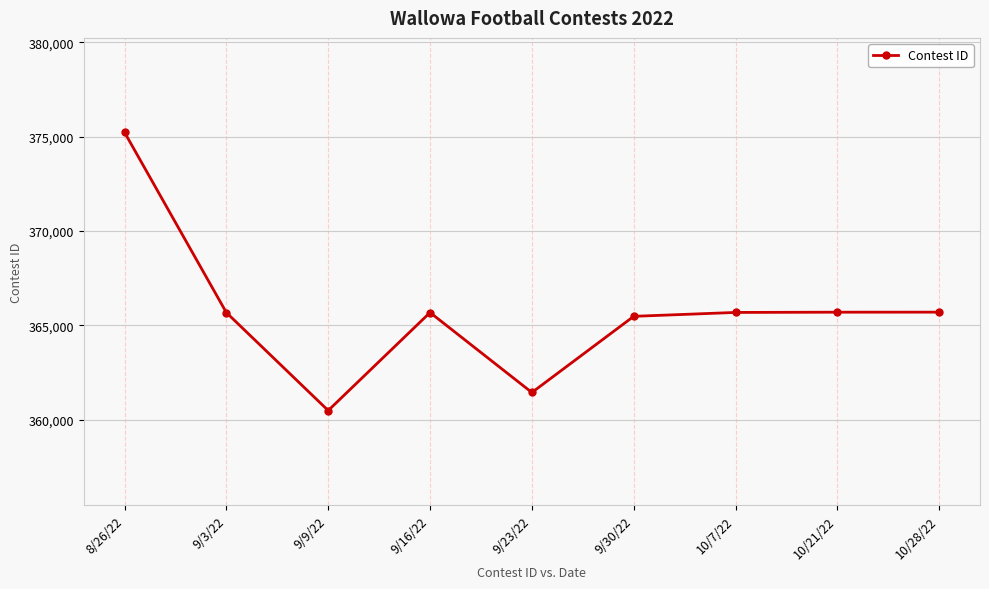

What is the smallest value displayed?

360496